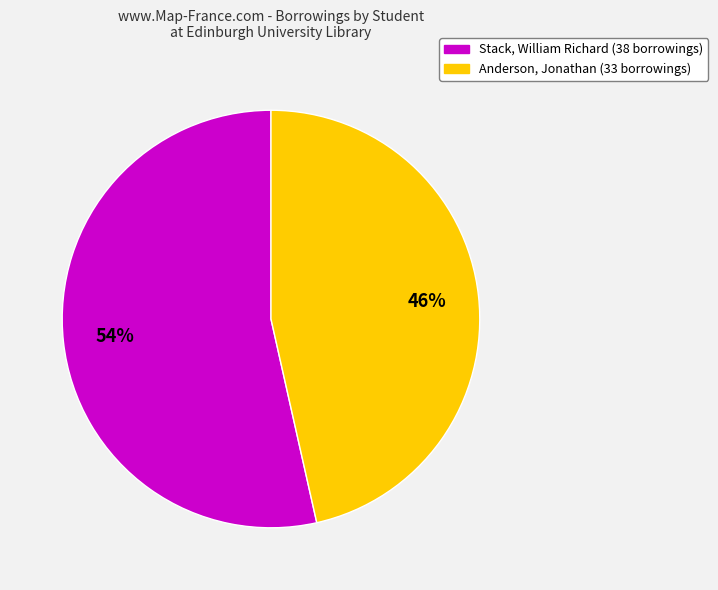

To the nearest percent, what is the average slice percentage?

50%